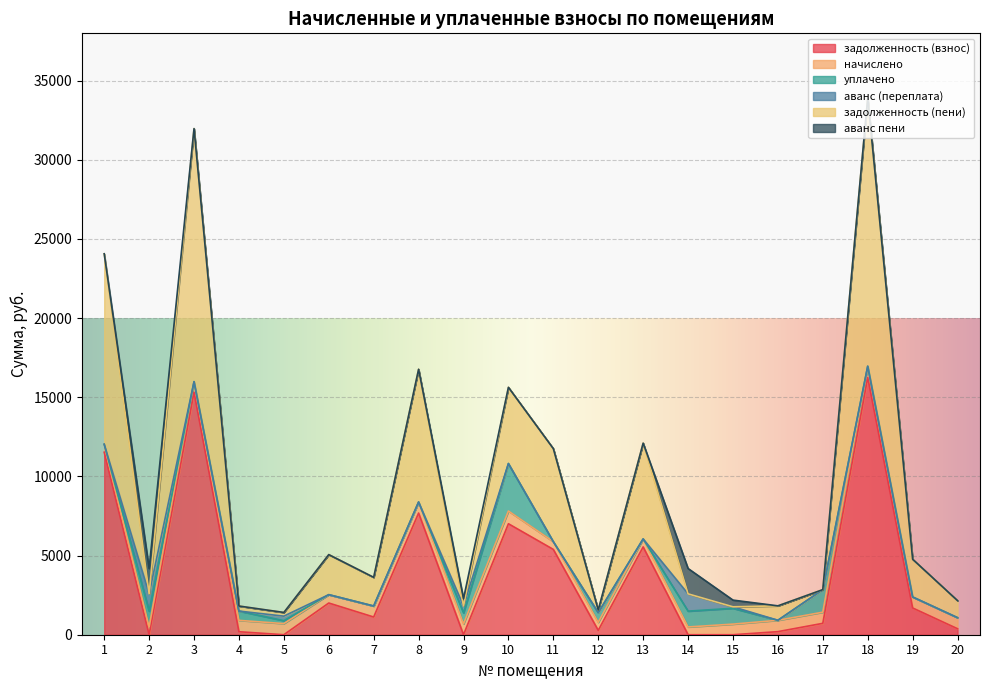

At how many categories does at least one series exceed 6574?

5